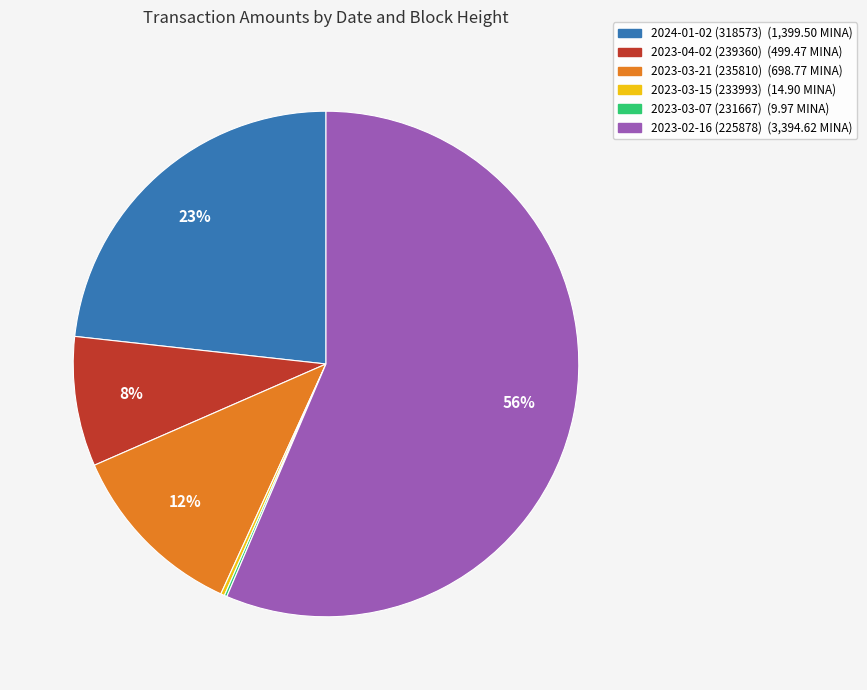

Combined, do 2023-02-16 (225878) and 2023-04-02 (239360) account for over 50%?

Yes